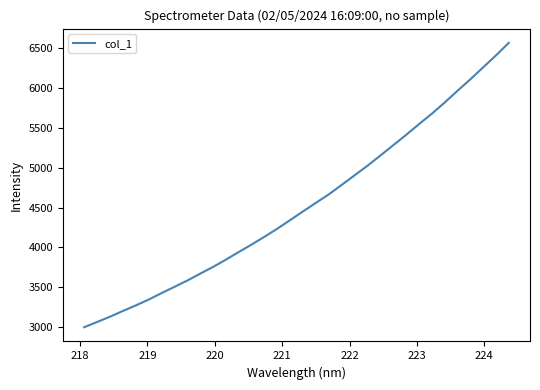

What is the smallest value displayed?

2998.0